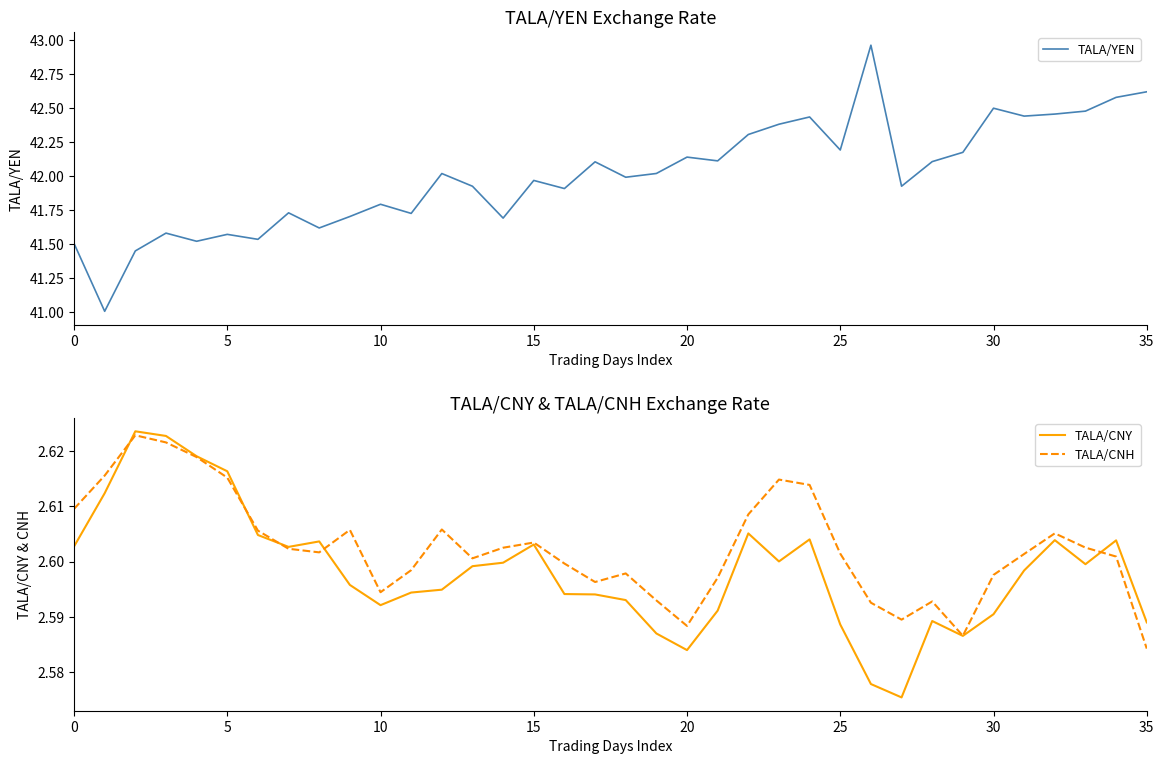

What is the difference between the highest and lowest values at 19?

39.4